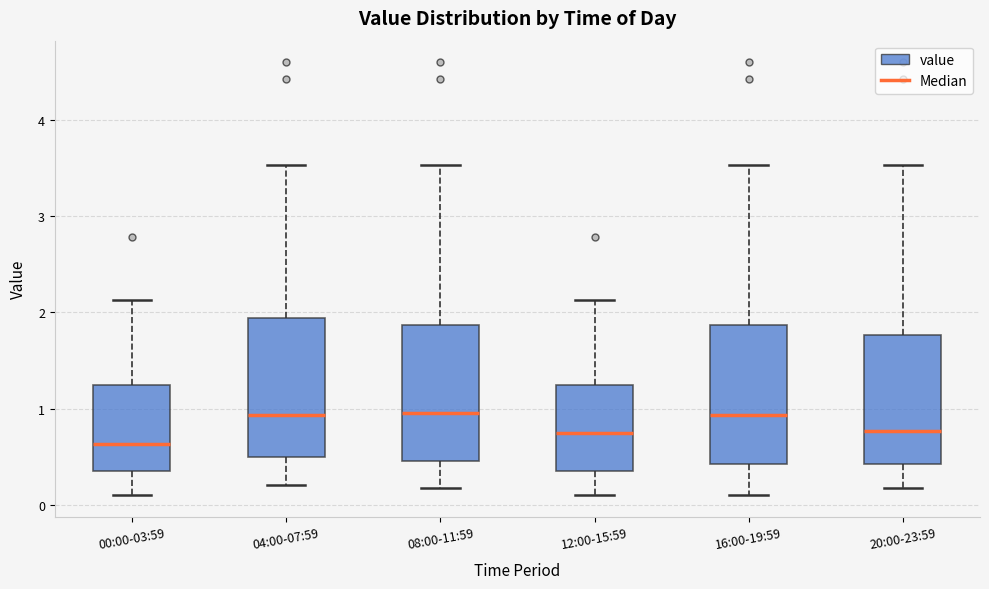

Reading left to right, transcribe this box plot: for each box, give where its median line is, the range the box spans, and where its two whiskers end, as read against the y-axis. The values are not printed on the chart, so give them approximately, as read against the axis.

00:00-03:59: median 0.6, box 0.4 to 1.2, whiskers 0.1 to 2.1
04:00-07:59: median 0.9, box 0.5 to 1.9, whiskers 0.2 to 3.5
08:00-11:59: median 1.0, box 0.5 to 1.9, whiskers 0.2 to 3.5
12:00-15:59: median 0.8, box 0.4 to 1.2, whiskers 0.1 to 2.1
16:00-19:59: median 0.9, box 0.4 to 1.9, whiskers 0.1 to 3.5
20:00-23:59: median 0.8, box 0.4 to 1.8, whiskers 0.2 to 3.5